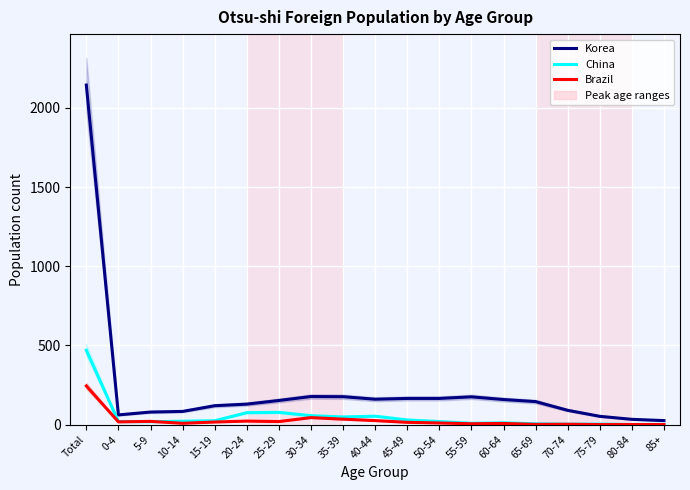

True or false: Korea and China intersect in this chart.

False